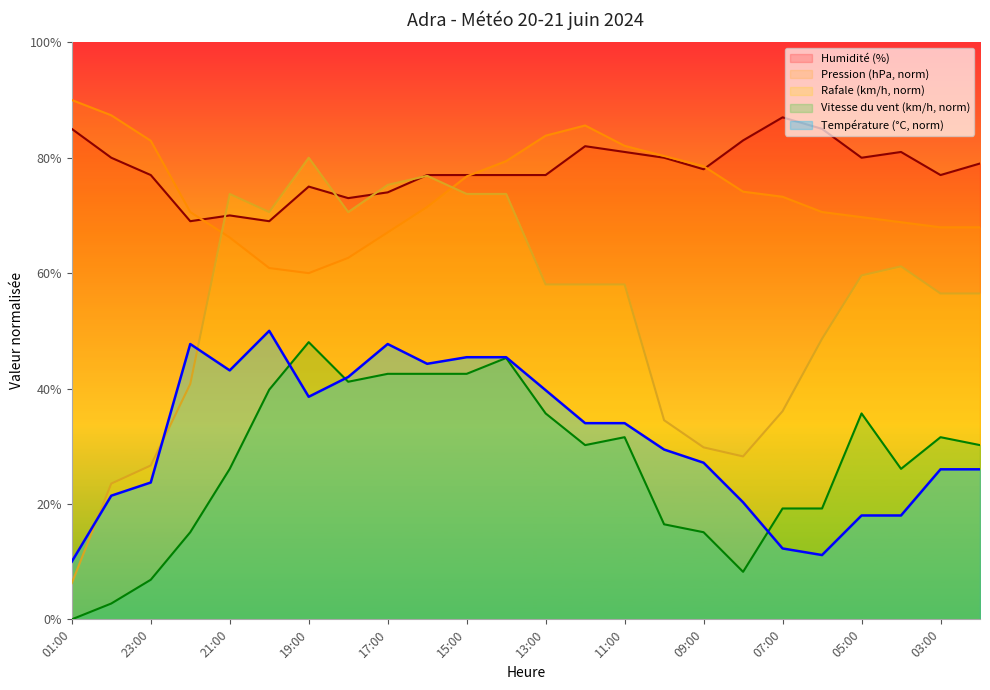

True or false: Température (°C) and Humidité (%) cross at least once.

False